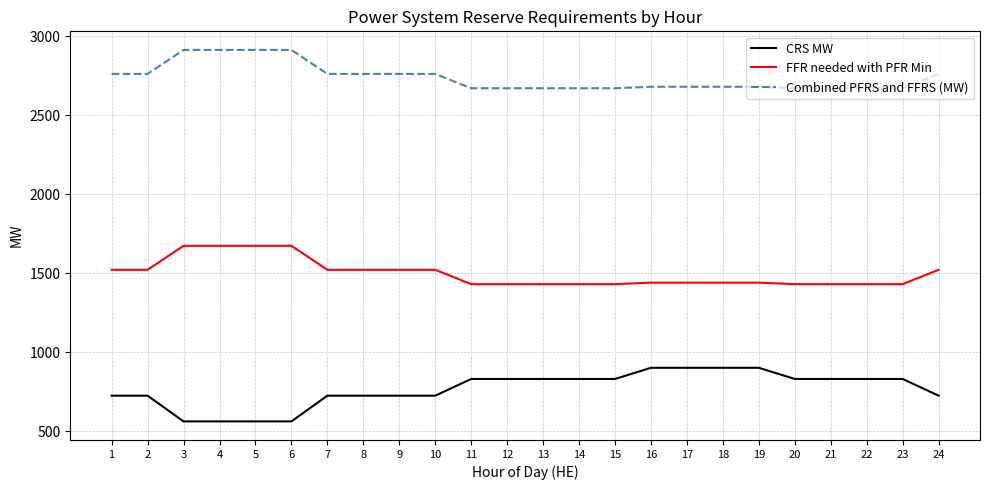

Which series has the largest total across all categories?

Combined PFRS and FFRS (MW)